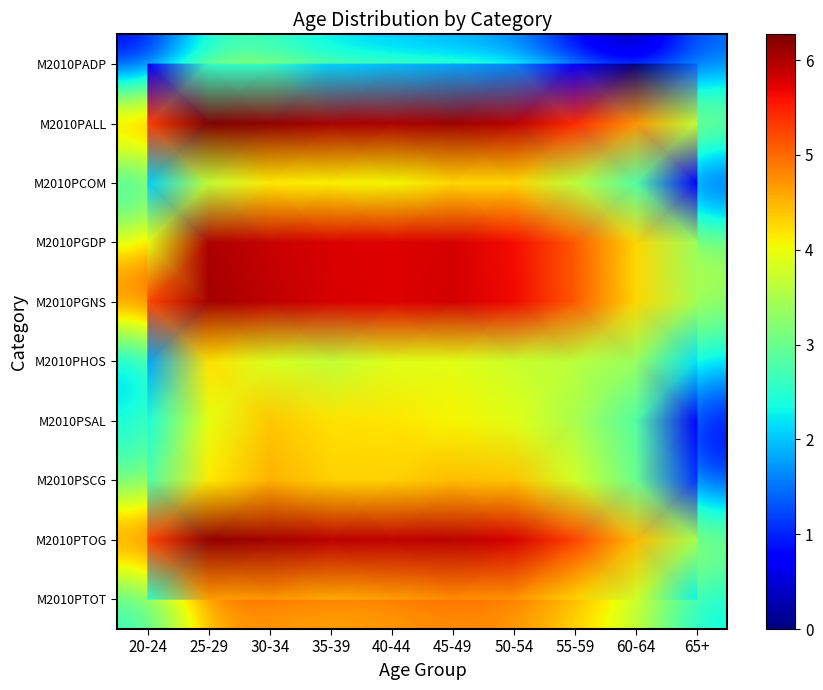

What is the total value across all series at 65+?

22.3